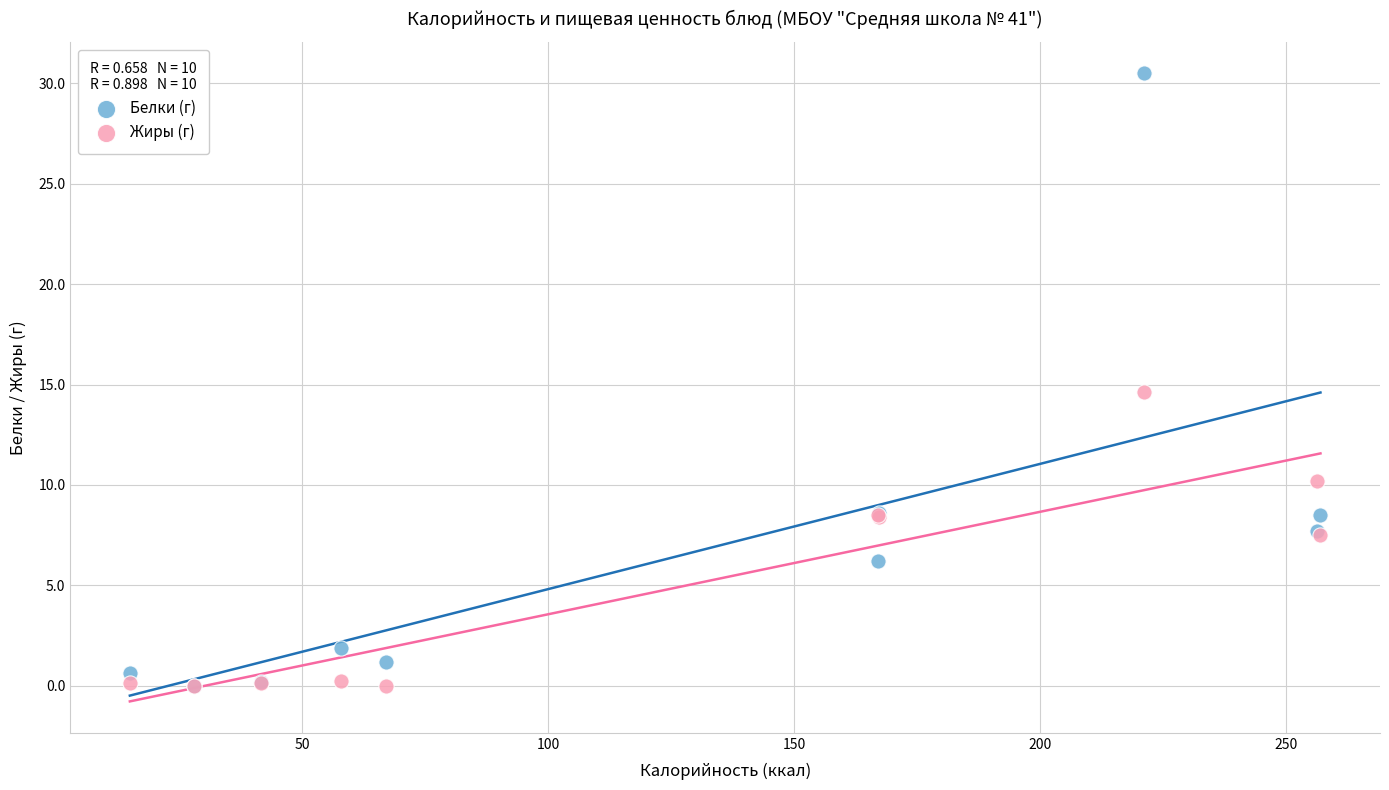

Across all series, what Y value is closest to 15?

14.7